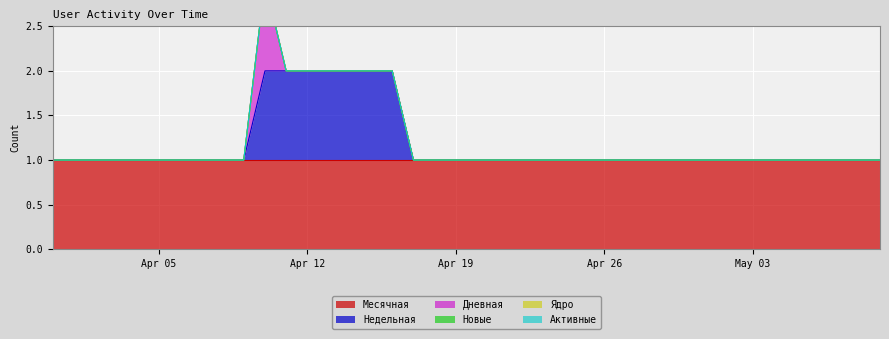

Reading left to right, extract all data points from this chart.

Месячная: 1	1	1	1	1	1	1	1	1	1	1	1	1	1	1	1	1	1	1	1	1	1	1	1	1	1	1	1	1	1	1	1	1	1	1	1	1	1	1	1
Недельная: 0	0	0	0	0	0	0	0	0	0	1	1	1	1	1	1	1	0	0	0	0	0	0	0	0	0	0	0	0	0	0	0	0	0	0	0	0	0	0	0
Дневная: 0	0	0	0	0	0	0	0	0	0	1	0	0	0	0	0	0	0	0	0	0	0	0	0	0	0	0	0	0	0	0	0	0	0	0	0	0	0	0	0
Новые: 0	0	0	0	0	0	0	0	0	0	0	0	0	0	0	0	0	0	0	0	0	0	0	0	0	0	0	0	0	0	0	0	0	0	0	0	0	0	0	0
Ядро: 0	0	0	0	0	0	0	0	0	0	0	0	0	0	0	0	0	0	0	0	0	0	0	0	0	0	0	0	0	0	0	0	0	0	0	0	0	0	0	0
Активные: 0	0	0	0	0	0	0	0	0	0	0	0	0	0	0	0	0	0	0	0	0	0	0	0	0	0	0	0	0	0	0	0	0	0	0	0	0	0	0	0